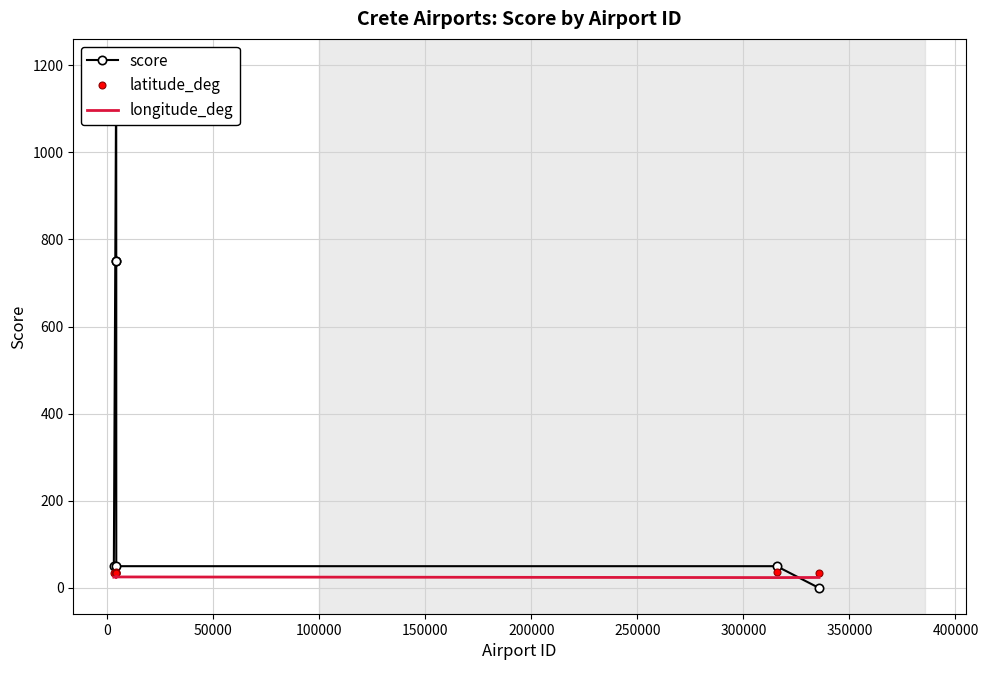

What is the difference between the maximum and minimum values in the longitude_deg series?

2.3